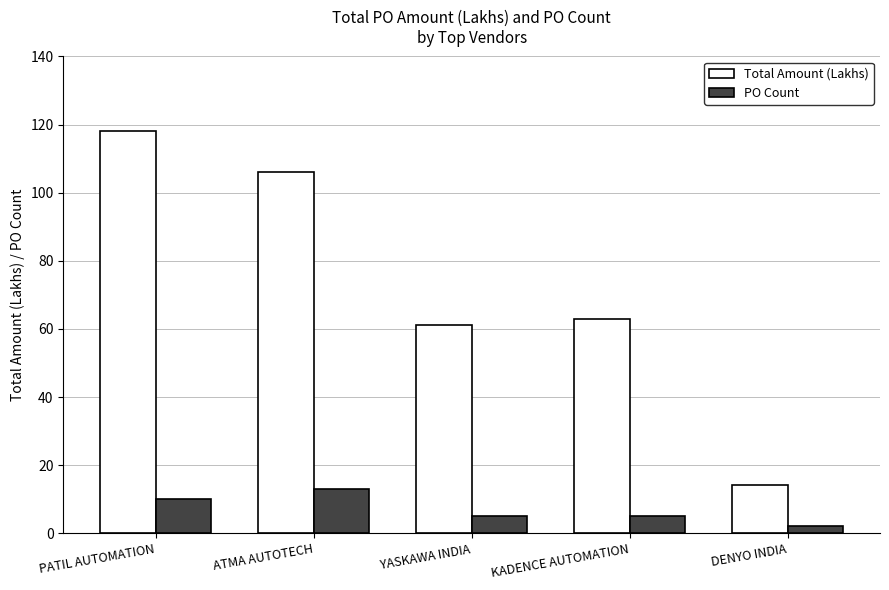

What position from the right is KADENCE AUTOMATION?

2